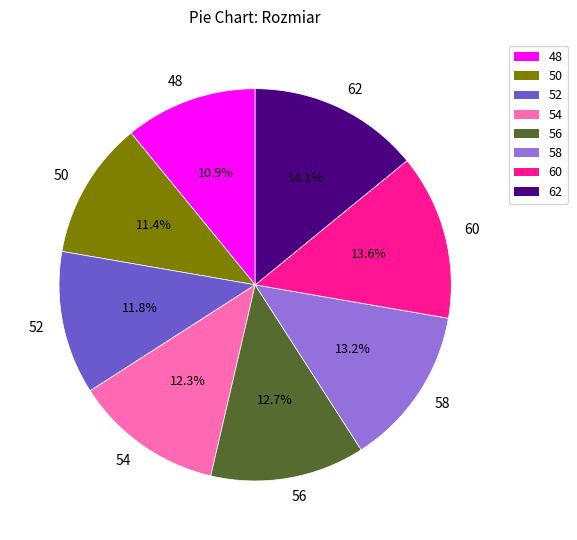

Is the sum of 62 and 48 greater than half?

No